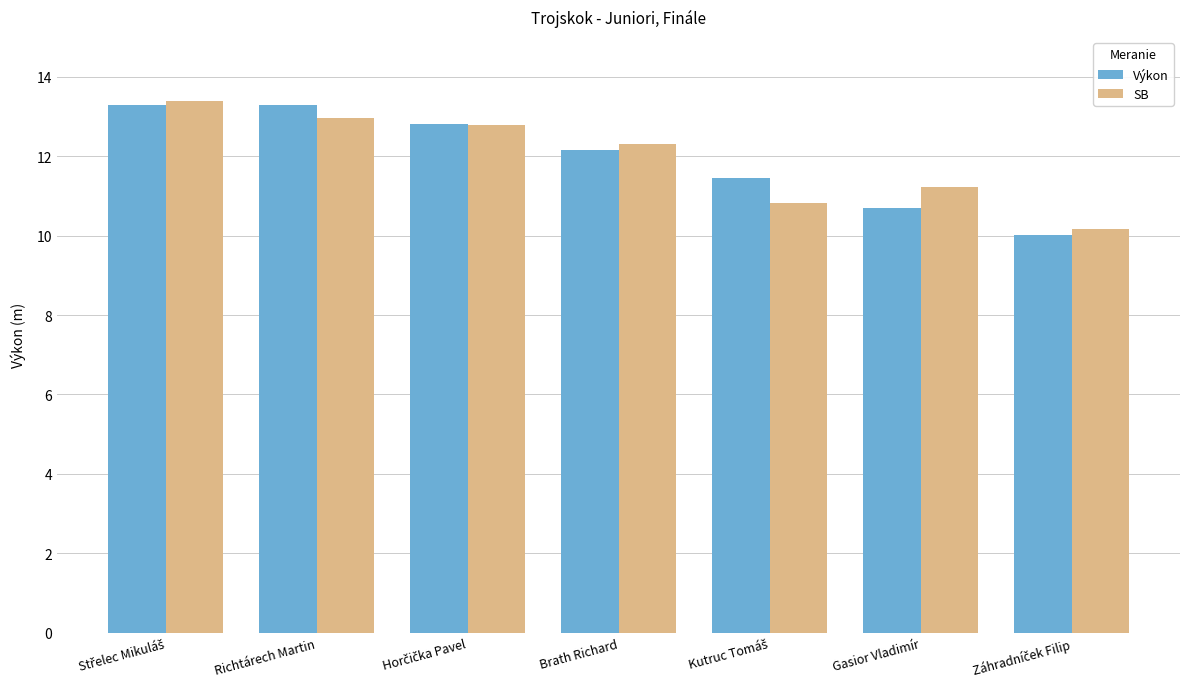

How many groups of bars are there?

7